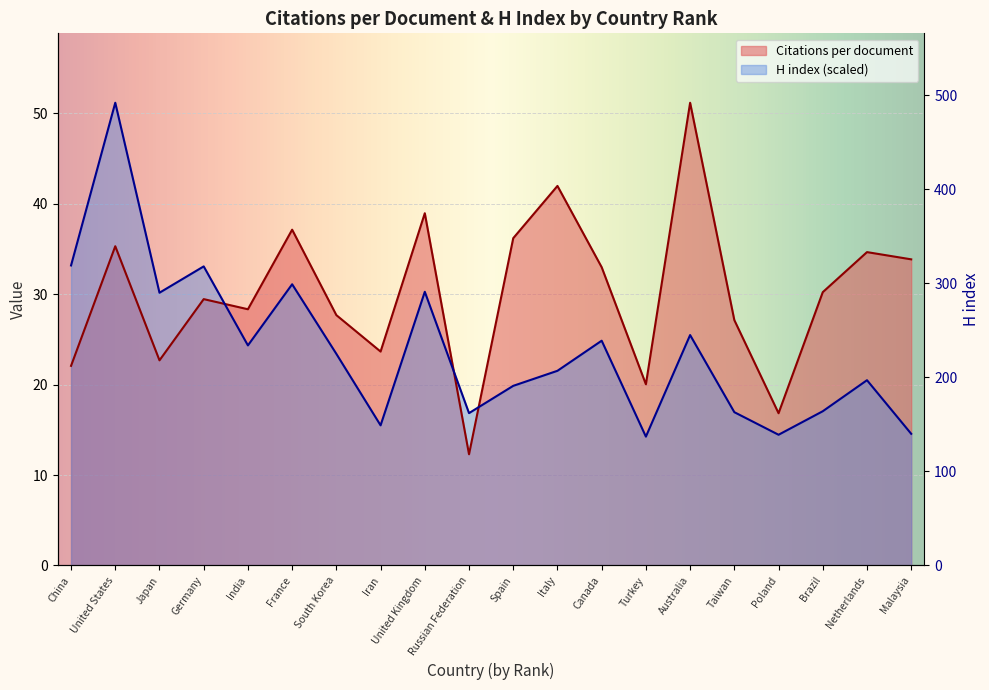

At how many categories does at least one series exceed 50?

2